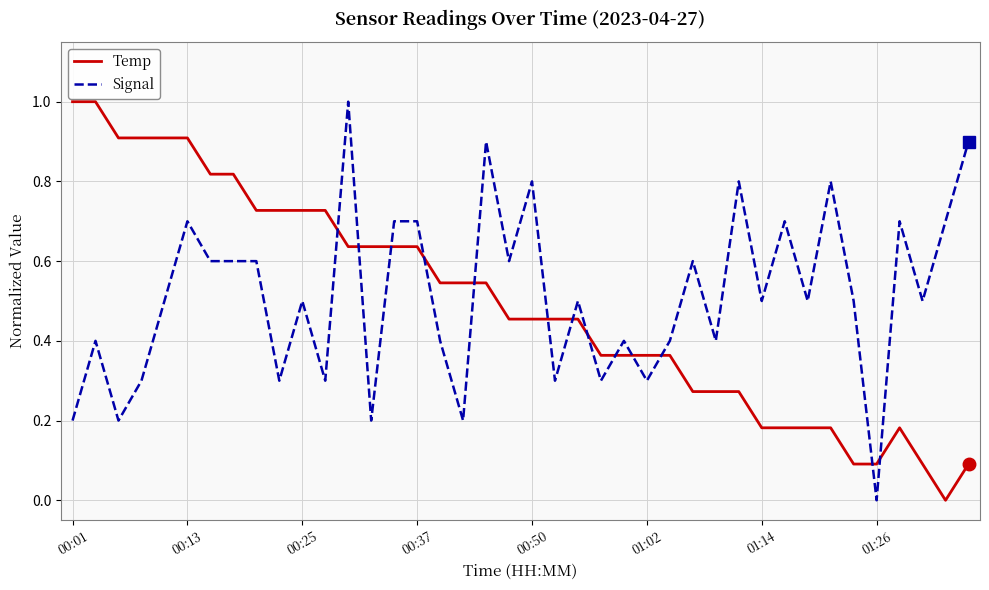

What is the highest value of the Signal series?

1.0